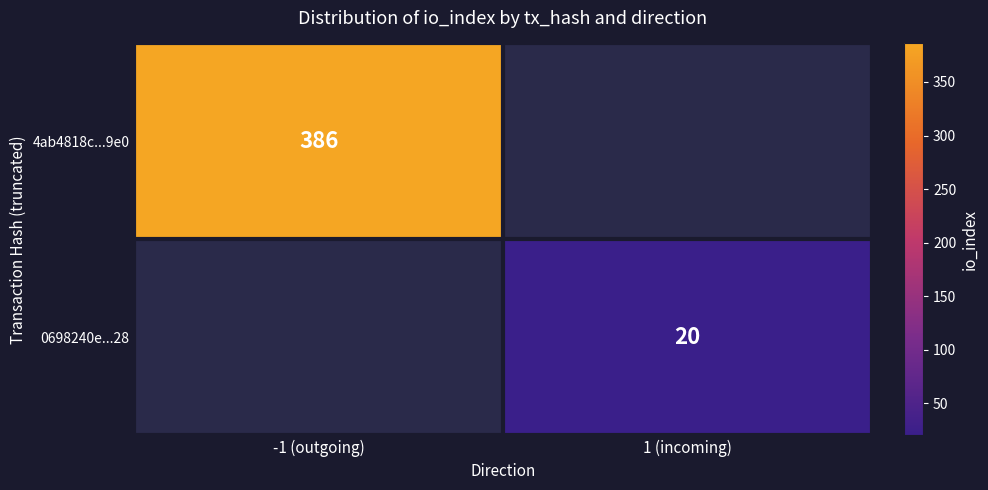

Count the number of categories in the chart.

2